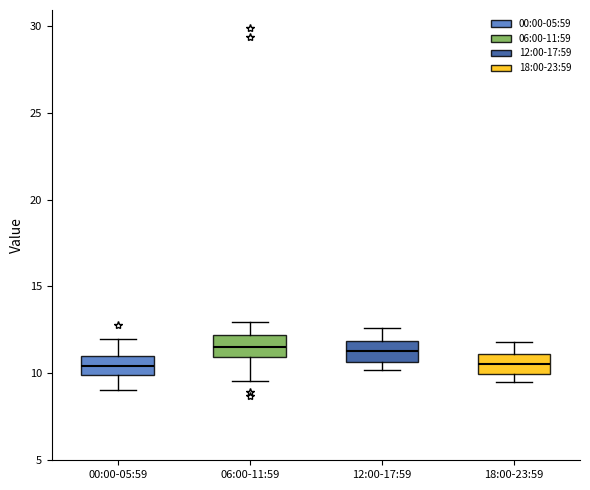

Where does the median line of the box for 00:00-05:59 sit on the y-axis? The values are not printed on the chart, so give them approximately, as read against the axis.

10.5